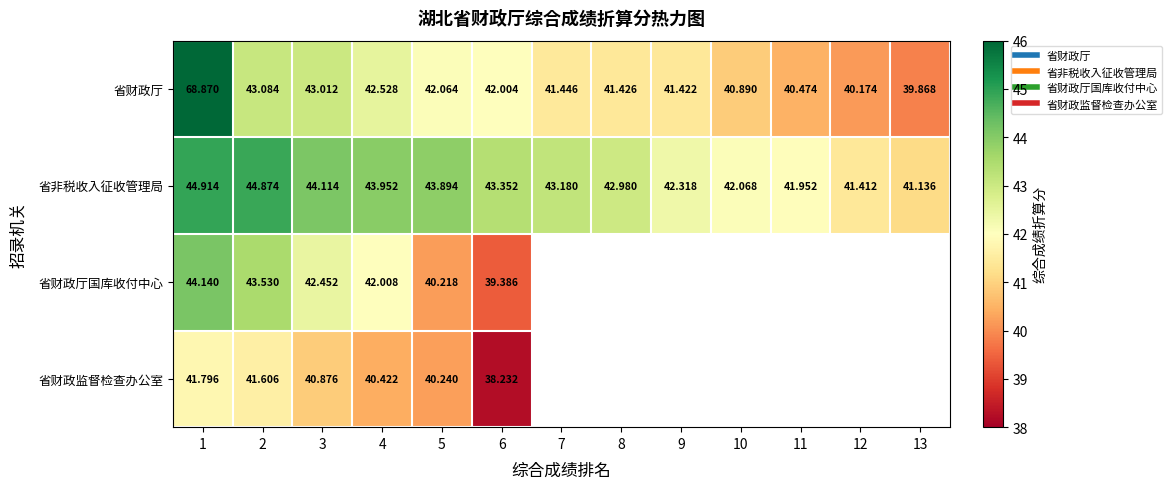

Which has a higher value, 9 or 6?

6